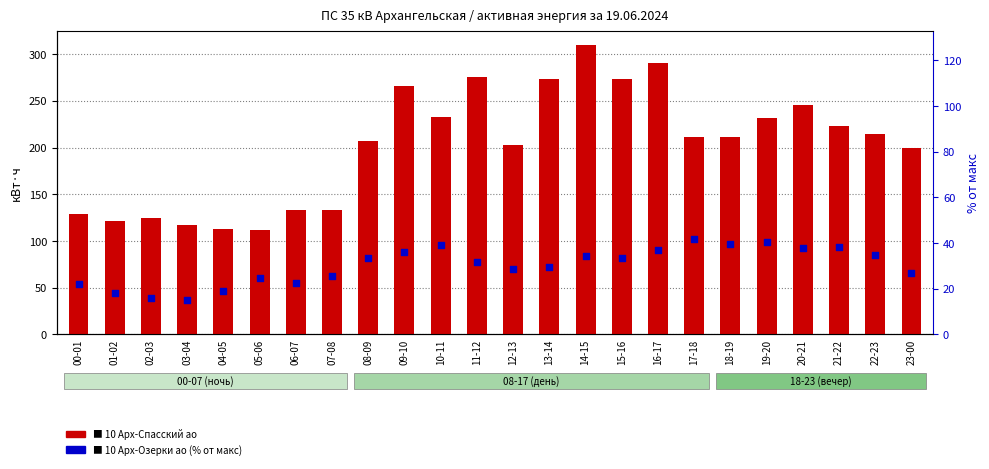

Which series reaches the maximum Y coordinate?

10 Арх-Спасский ао